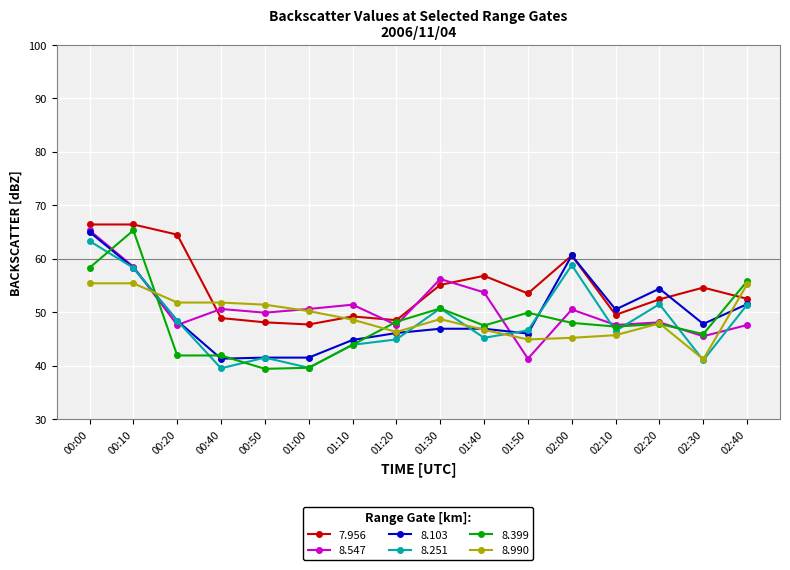

Between which two adjacent categories do 8.990 and 7.956 first intersect?

00:20 and 00:40